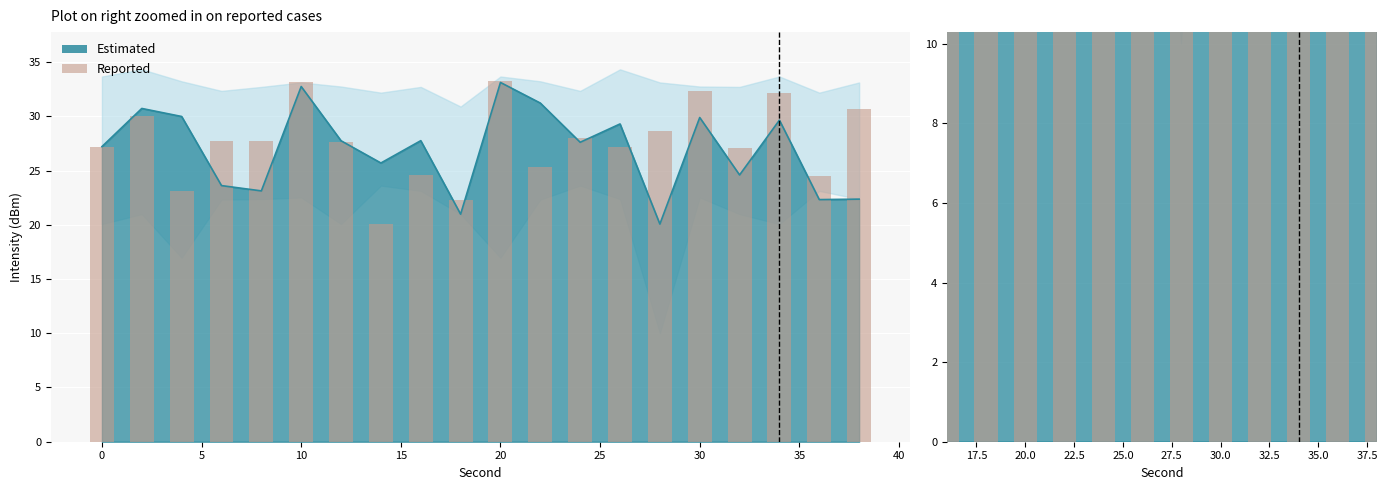

Reading right to left, transcribe all the data shown in this chart.

30.7	24.5	32.2	27.1	32.3	28.6	27.2	28.0	25.3	33.2	22.3	24.6	20.1	27.6	33.1	27.7	27.7	23.1	30.0	27.2